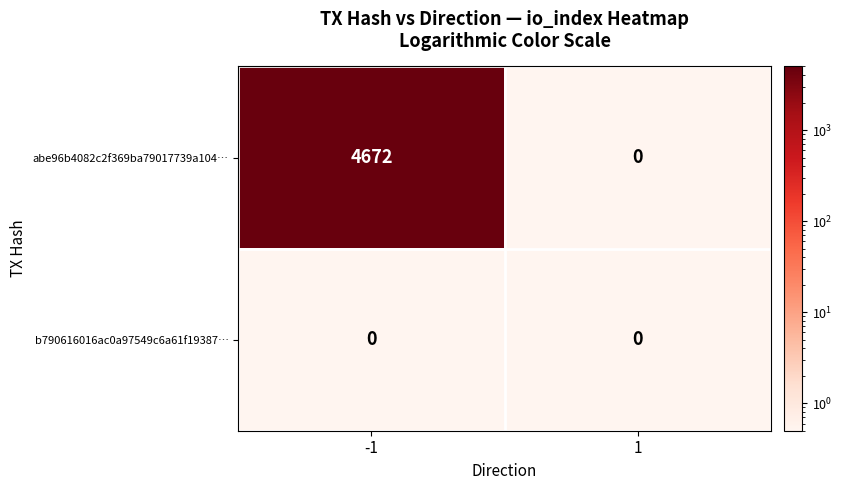

Which series has the largest total across all categories?

abe96b4082c2f369ba79017739a104…